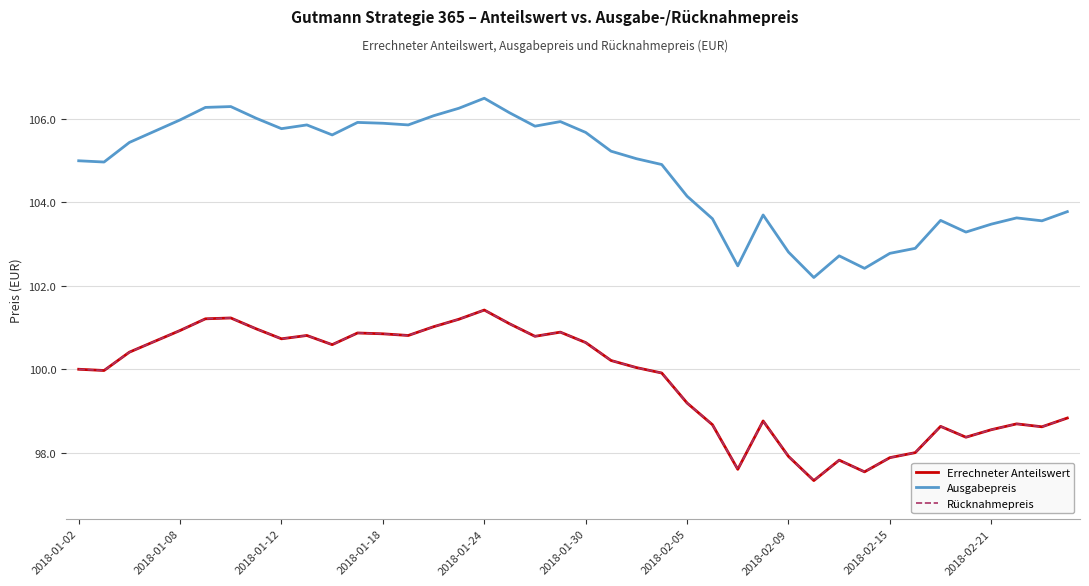

Does the chart have visible grid lines?

Yes